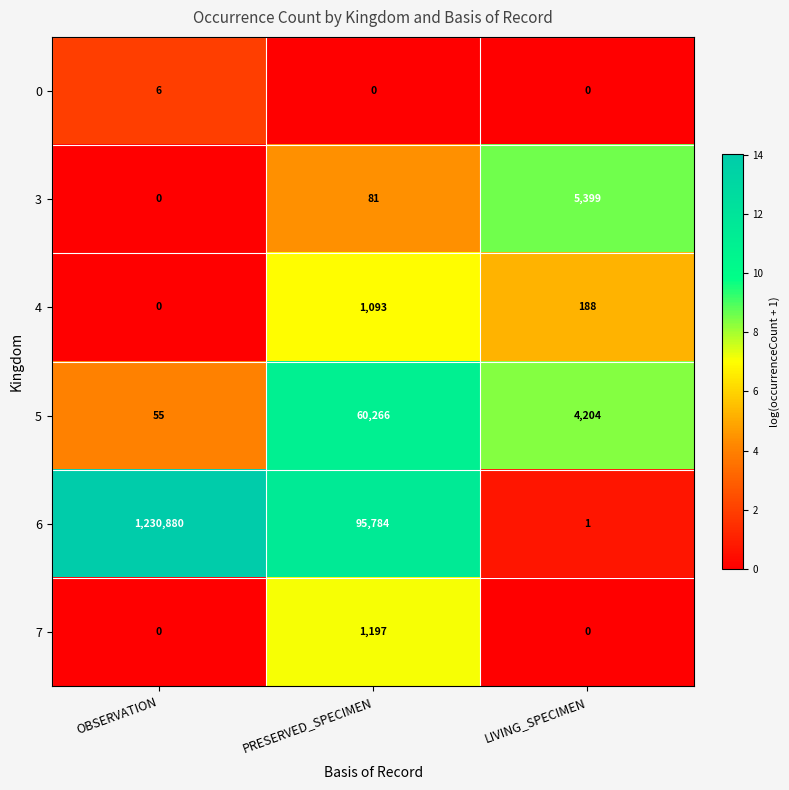

Reading left to right, list all the values displayed in this chart.

0: 6	0	0
3: 0	81	5399
4: 0	1093	188
5: 55	60266	4204
6: 1230880	95784	1
7: 0	1197	0